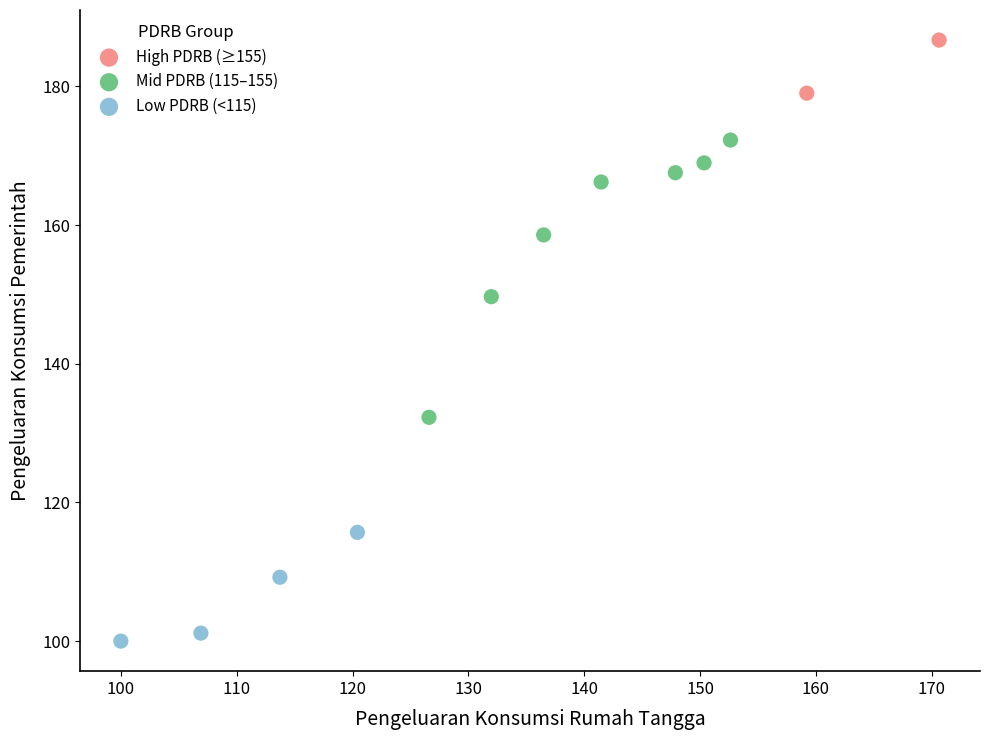

Which series contains the highest Y value?

High PDRB (≥155)